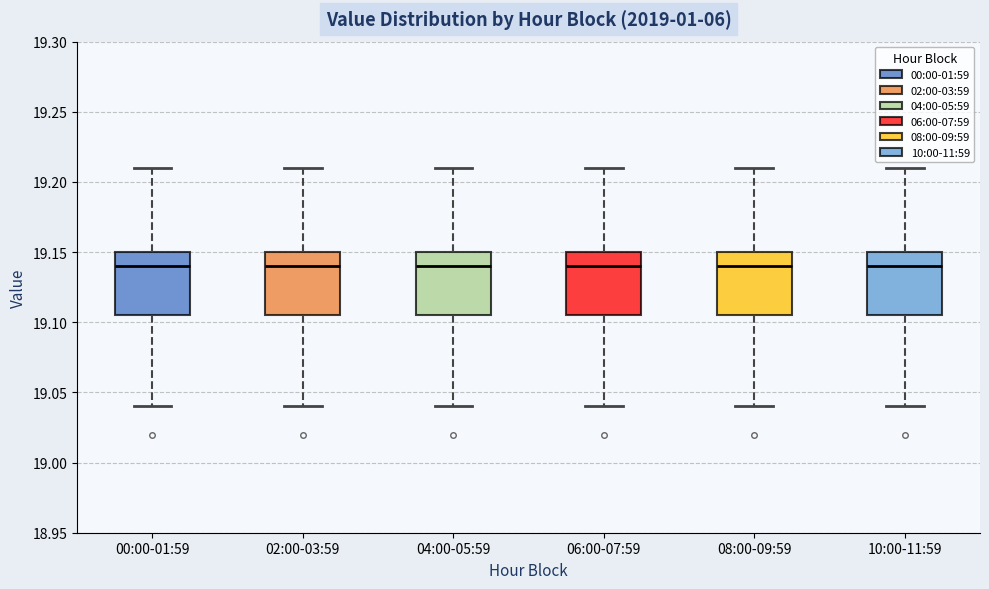

Reading left to right, read every box against the y-axis: the position of its median line, the range the box covers, and the ends of its whiskers. The values are not printed on the chart, so give them approximately, as read against the axis.

00:00-01:59: median 19.140, box 19.105 to 19.150, whiskers 19.040 to 19.210
02:00-03:59: median 19.140, box 19.105 to 19.150, whiskers 19.040 to 19.210
04:00-05:59: median 19.140, box 19.105 to 19.150, whiskers 19.040 to 19.210
06:00-07:59: median 19.140, box 19.105 to 19.150, whiskers 19.040 to 19.210
08:00-09:59: median 19.140, box 19.105 to 19.150, whiskers 19.040 to 19.210
10:00-11:59: median 19.140, box 19.105 to 19.150, whiskers 19.040 to 19.210